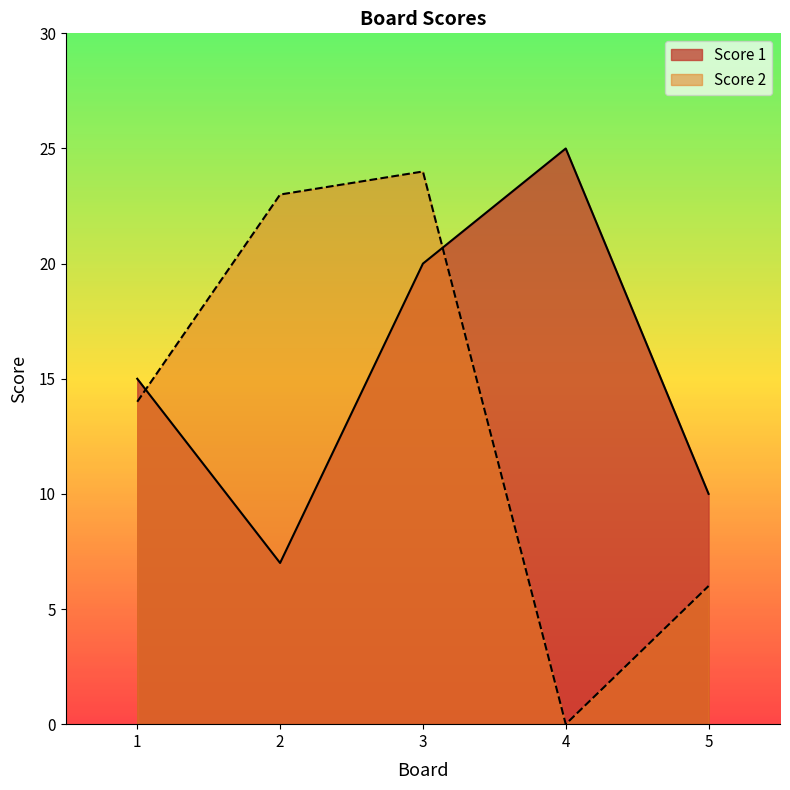

What is the difference between the highest and lowest values at 3?

4